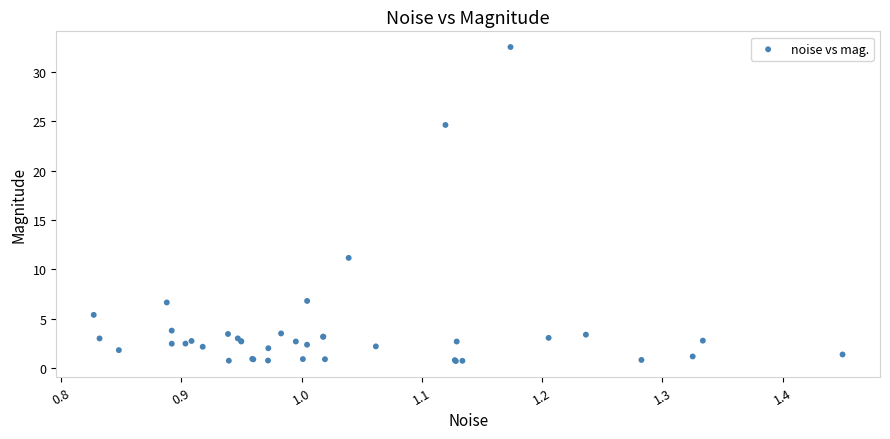

What Y value in the scatter plot is closest to 16?

11.2